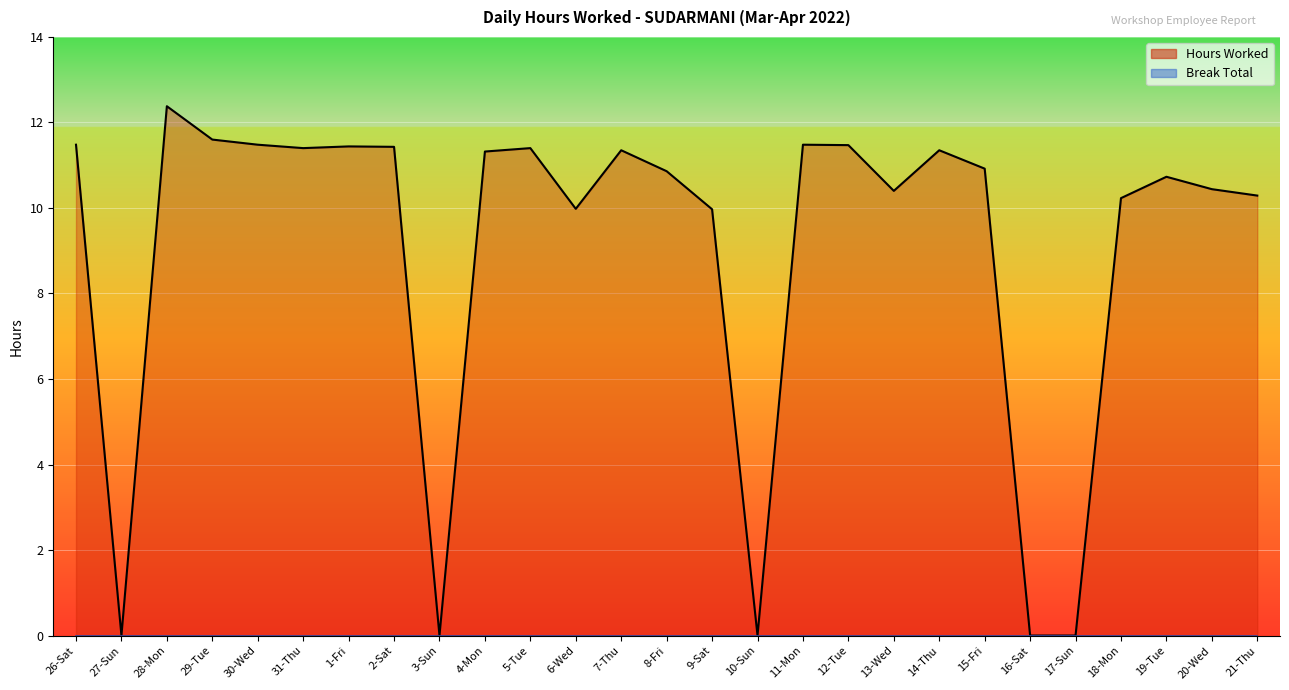

What is the sum of all values?

243.4